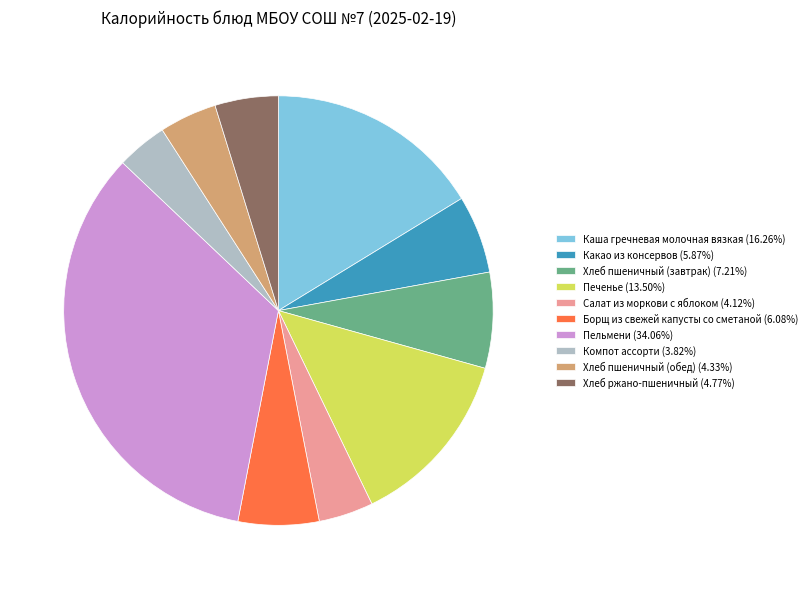

How many segments does this pie chart have?

10